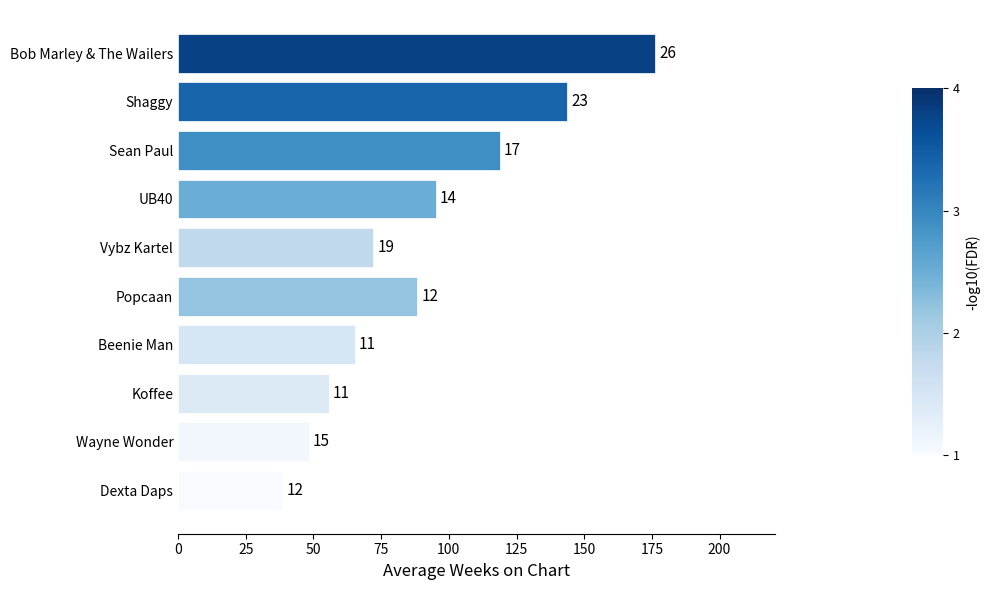

What is the average value?

90.2